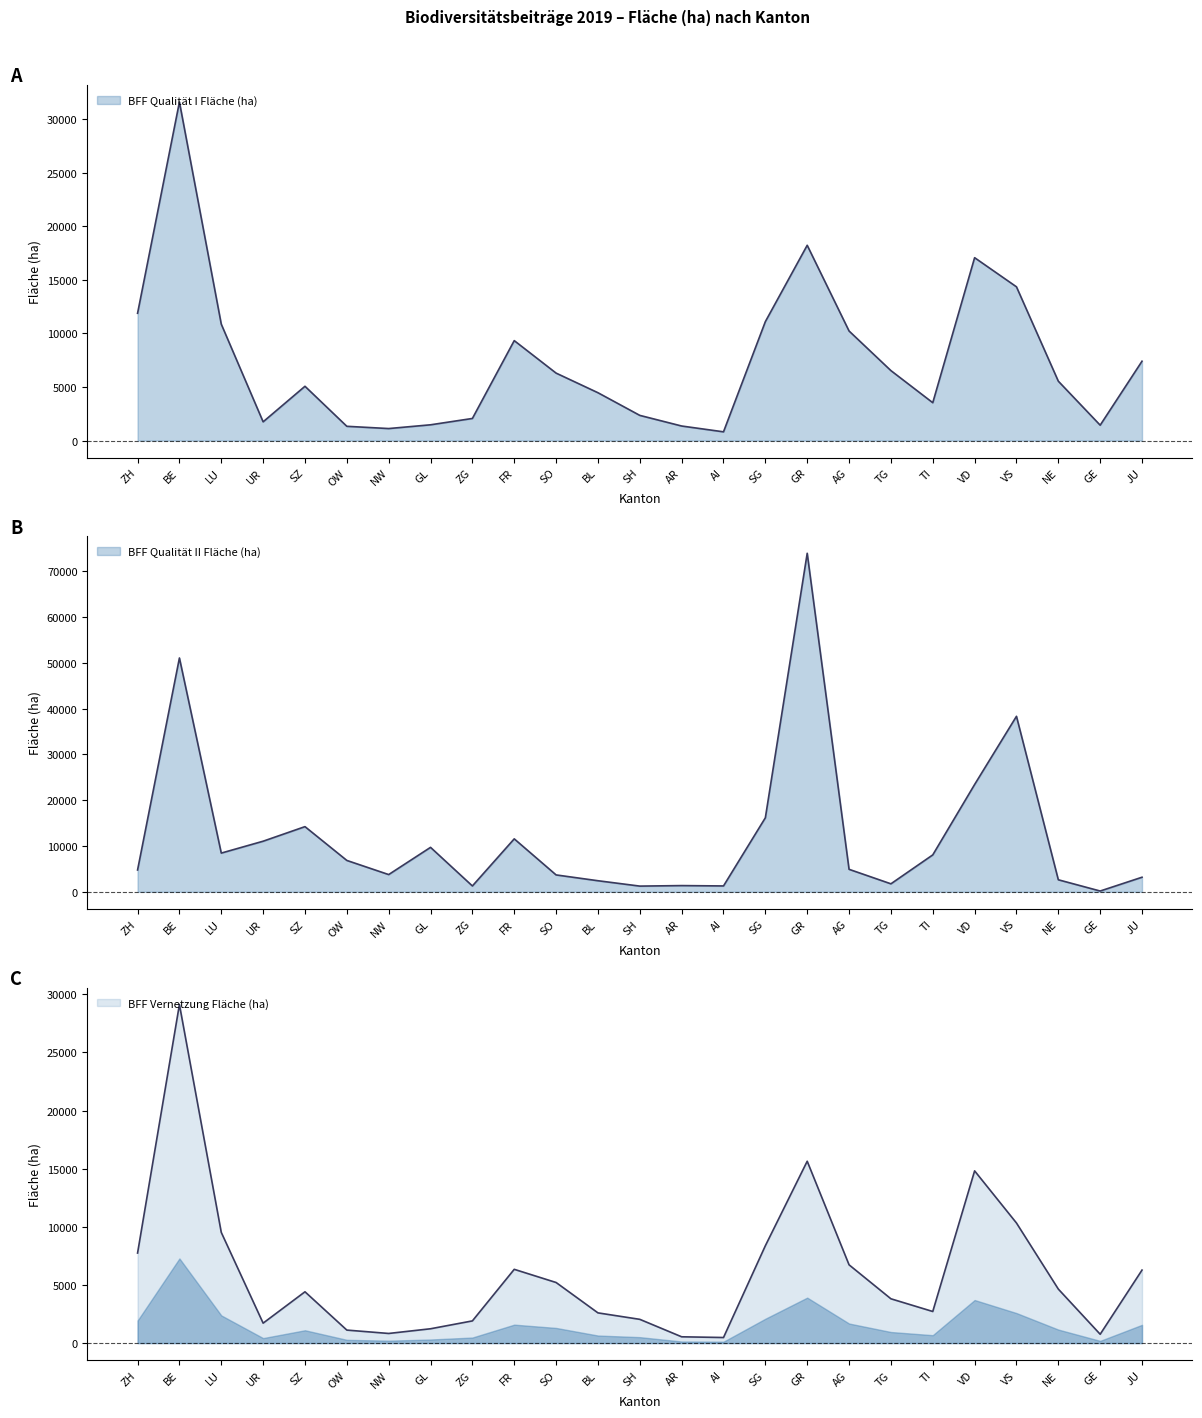

What is the total value across all series at NW?

5715.2